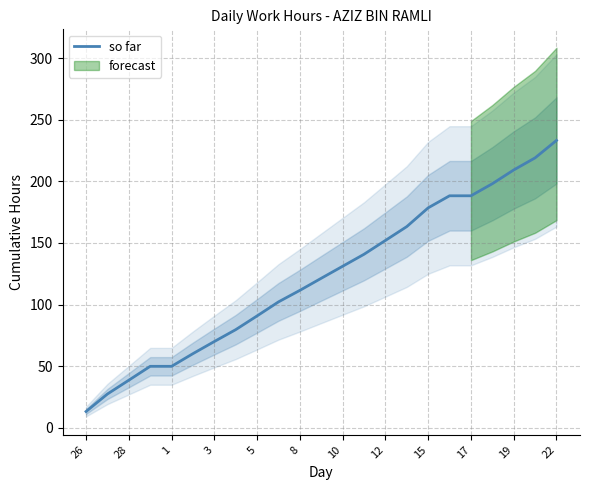

What is the maximum value shown in the chart?

233.1